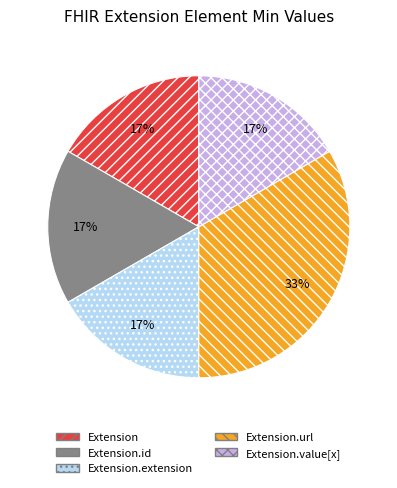

Does Extension.url represent more than half of the total?

No